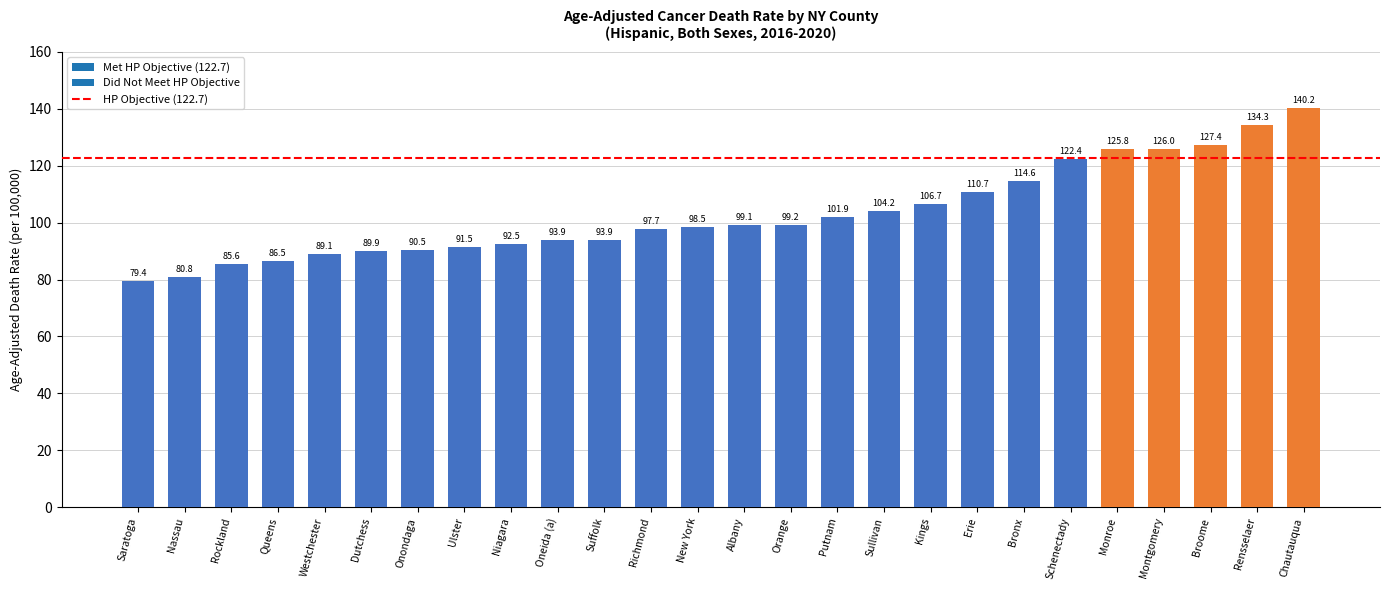

What is the greatest value displayed?

140.2